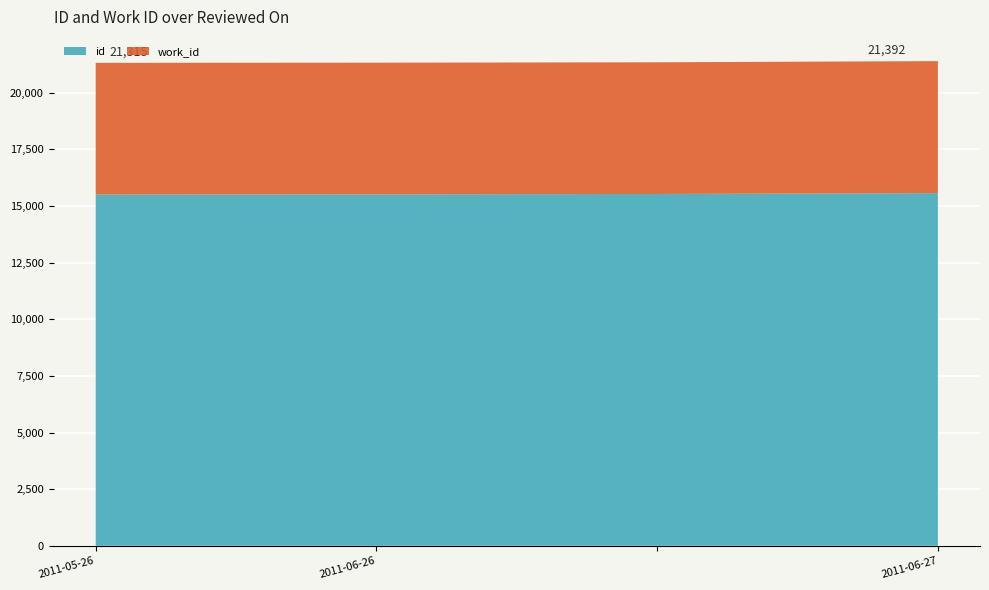

Reading right to left, list all the values displayed in this chart.

id: 2011-06-27=15566	=15528	2011-06-26=15511	2011-05-26=15502
work_id: 2011-06-27=5826	=5813	2011-06-26=5813	2011-05-26=5813